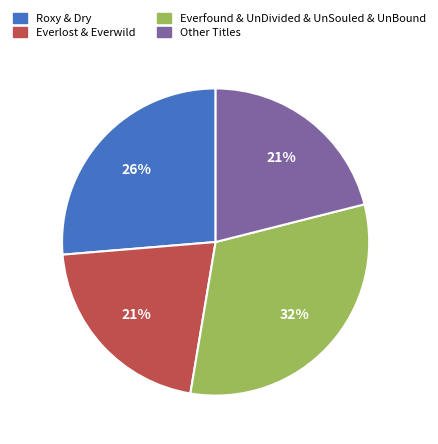

Is the sum of Everfound & UnDivided & UnSouled & UnBound and Everlost & Everwild greater than half?

Yes